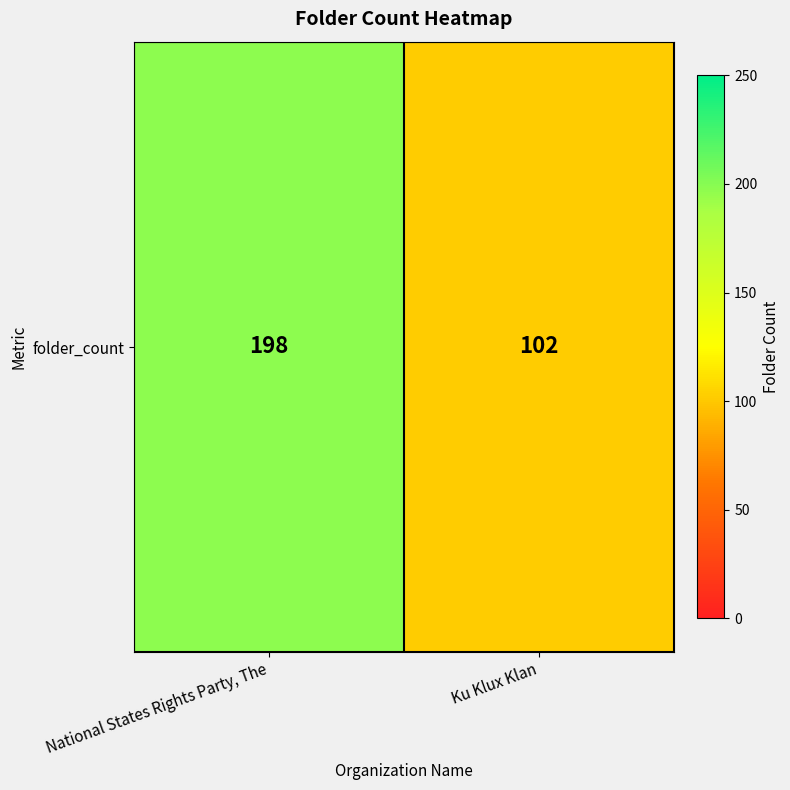

Between National States Rights Party, The and Ku Klux Klan, which is larger?

National States Rights Party, The